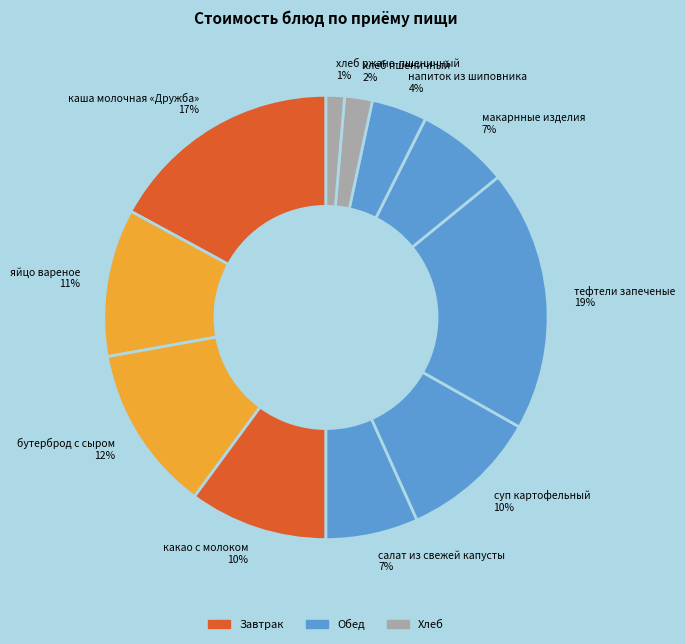

How many segments does this pie chart have?

11